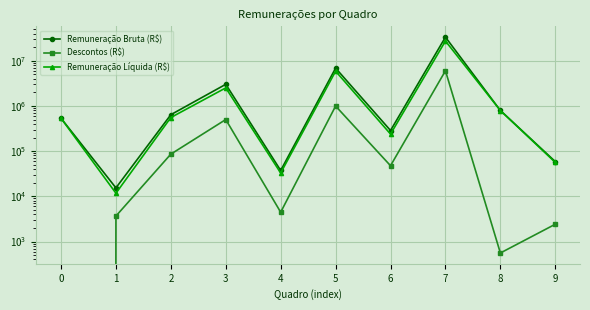

What is the difference between the highest and lowest values at 4?

32801.1